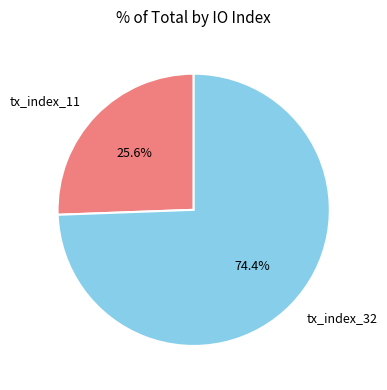

Do tx_index_11 and tx_index_32 together represent more than half of the pie?

Yes